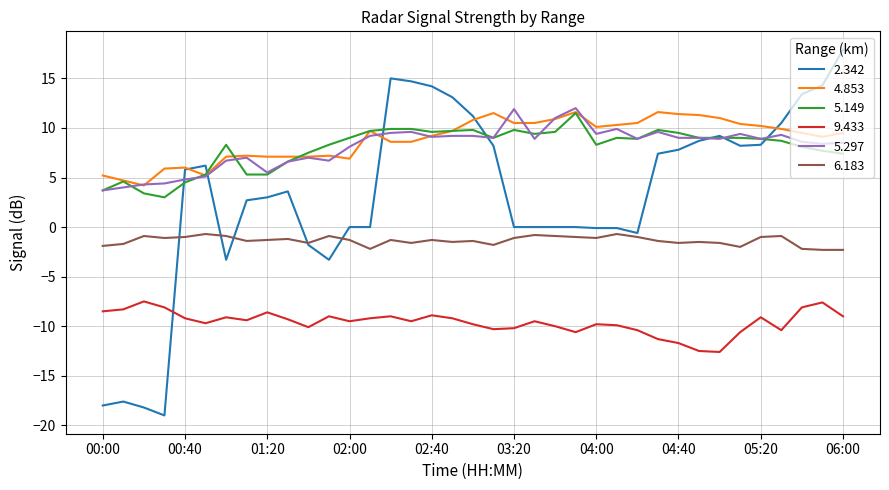

True or false: 5.149 and 9.433 intersect in this chart.

False